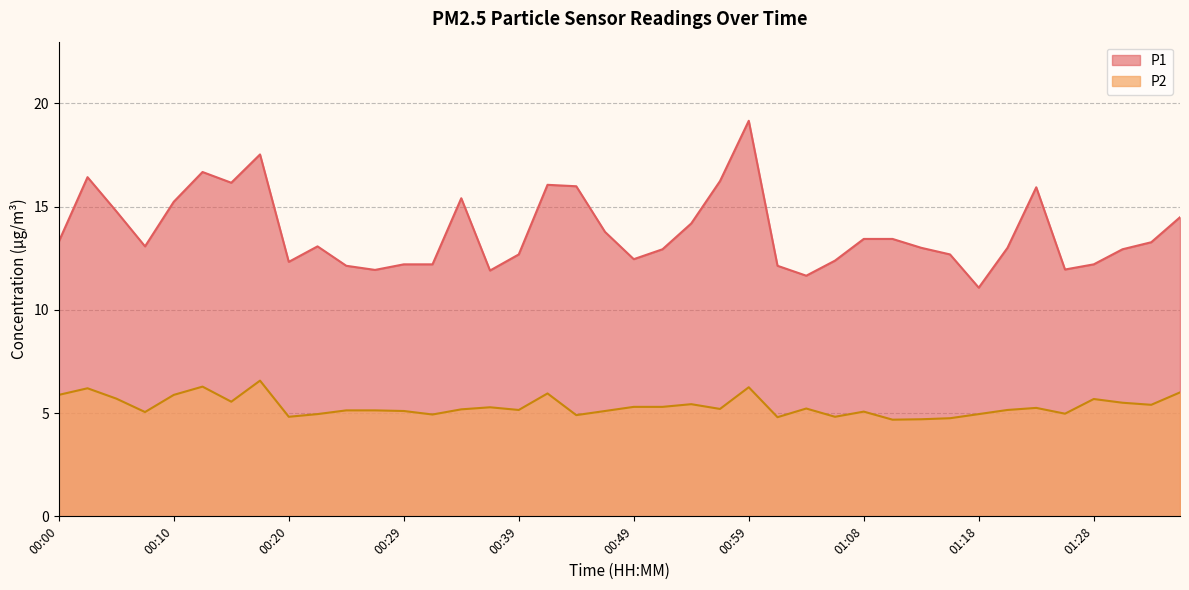

True or false: P1 has a value of 5.3 at 00:24.

False